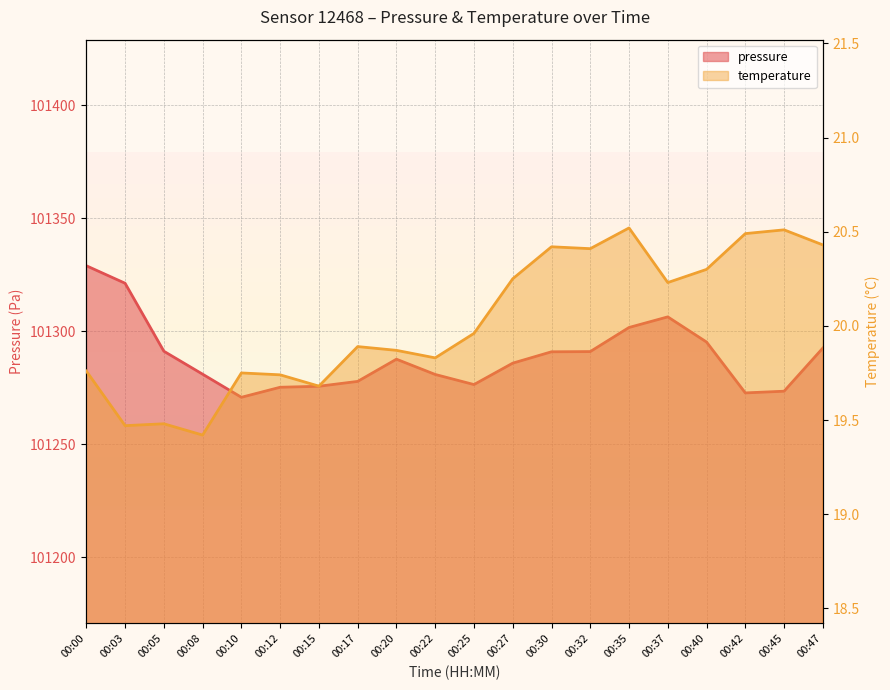

Reading left to right, transcribe all the data shown in this chart.

pressure: 101329.0	101321.2	101291.2	101281.0	101270.8	101275.2	101275.7	101277.8	101287.7	101280.9	101276.4	101285.9	101290.9	101291.0	101301.7	101306.4	101295.2	101272.8	101273.5	101292.6
temperature: 19.8	19.5	19.5	19.4	19.8	19.7	19.7	19.9	19.9	19.8	20.0	20.2	20.4	20.4	20.5	20.2	20.3	20.5	20.5	20.4